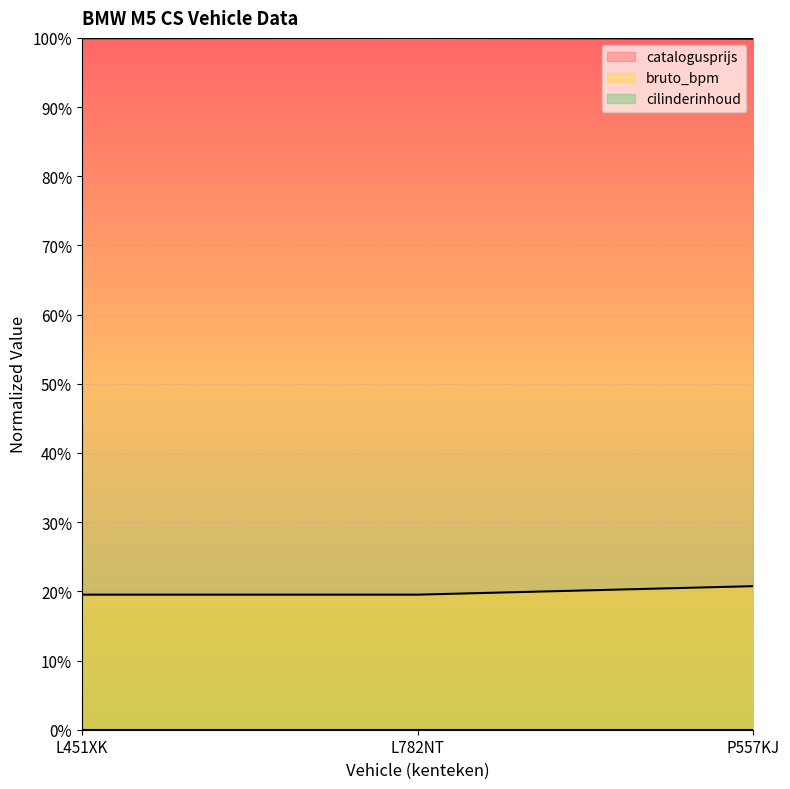

Between L451XK and L782NT, which is larger?

L782NT